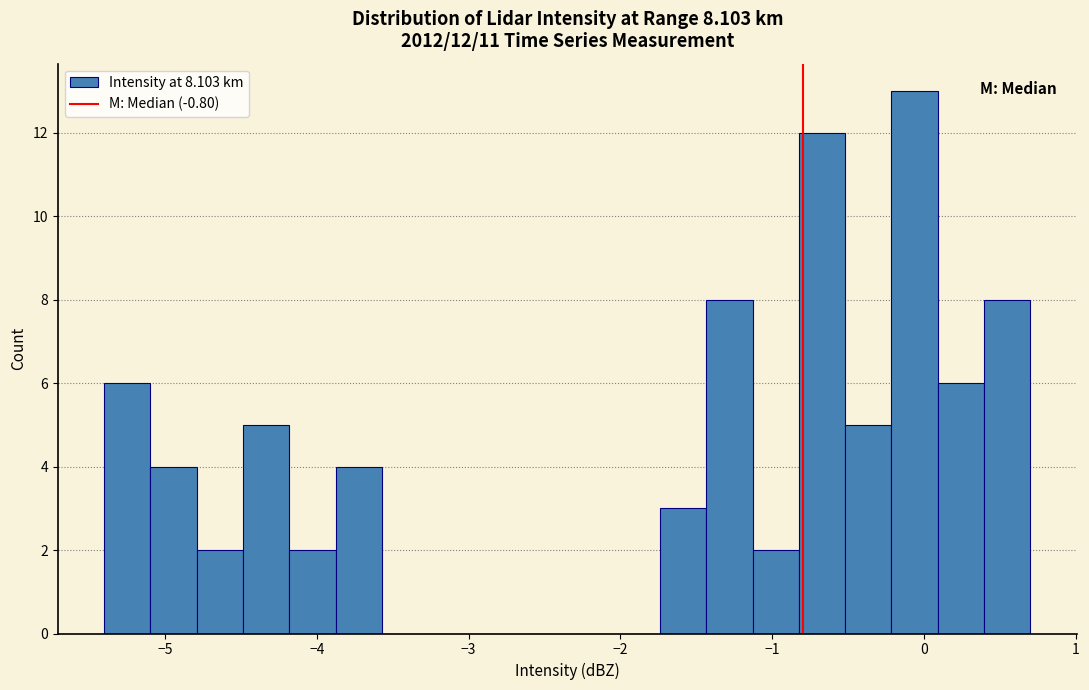

Around what value on the x-axis is the tallest bar? Give the approximate position of its centre, as read against the axis.

-0.1